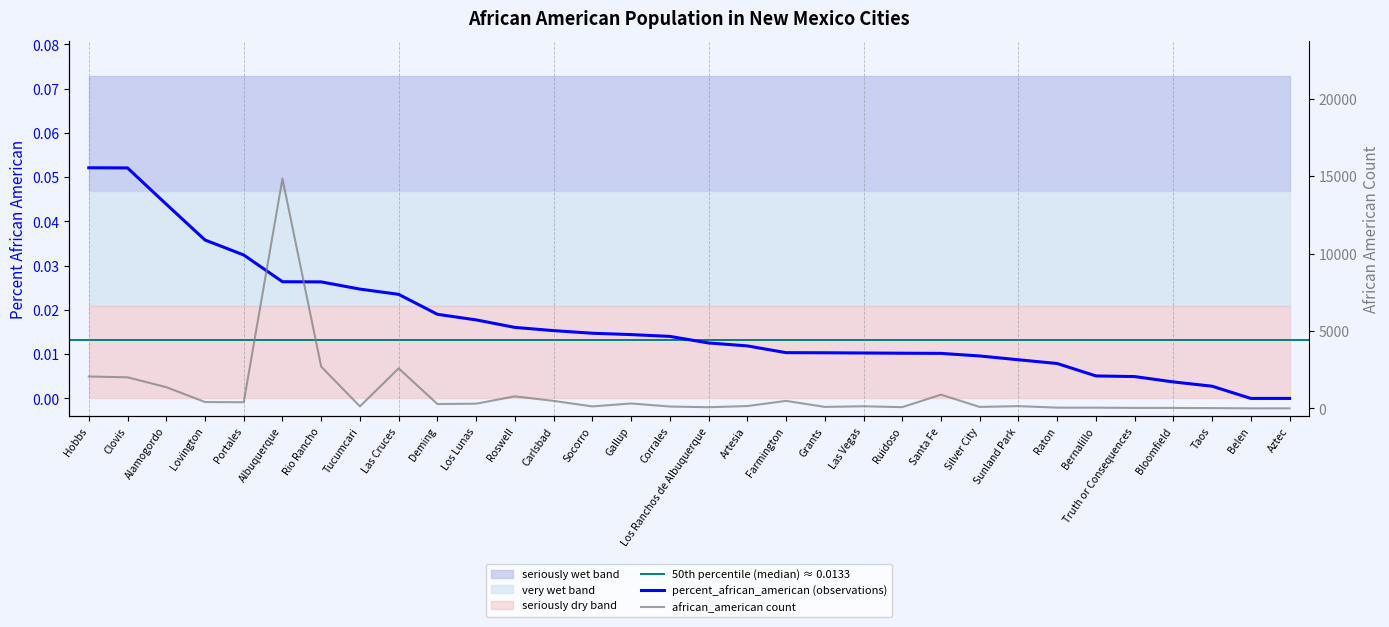

What is the total value across all series at Rio Rancho?

2697.0